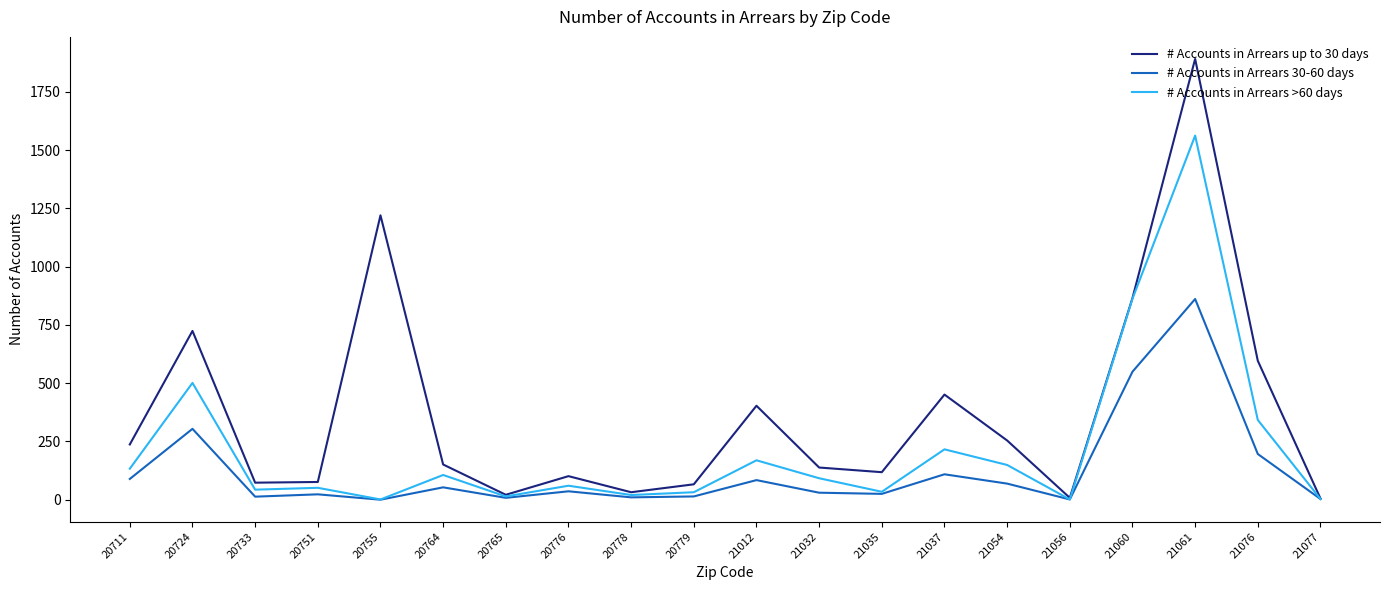

Which series has the widest spread of values?

# Accounts in Arrears up to 30 days